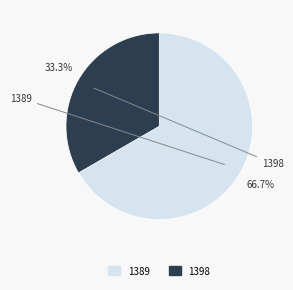

How much of the chart is everything except 1398?

66.7%